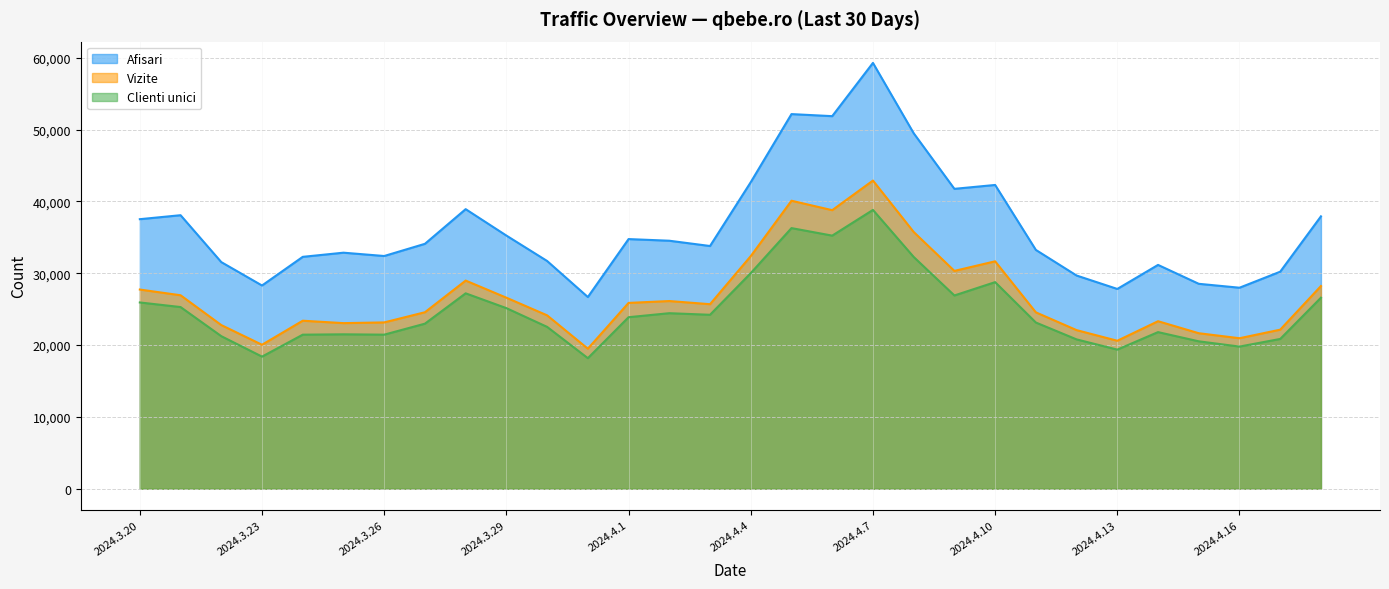

How many lines are shown in the chart?

3